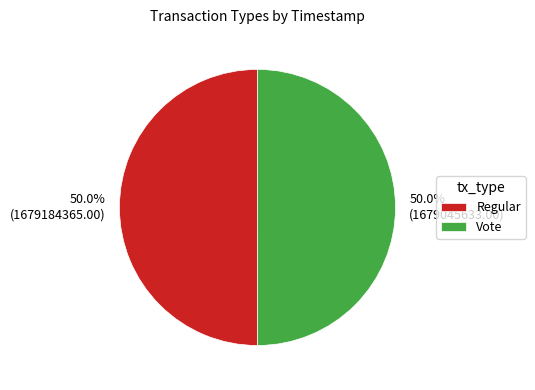

The Vote slice represents 50% of the pie. True or false?

True